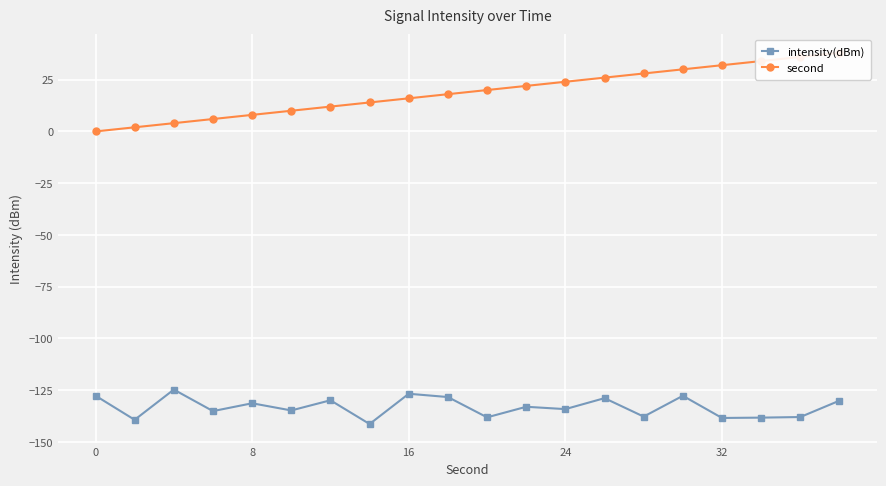

At how many categories does at least one series exceed -48?

20